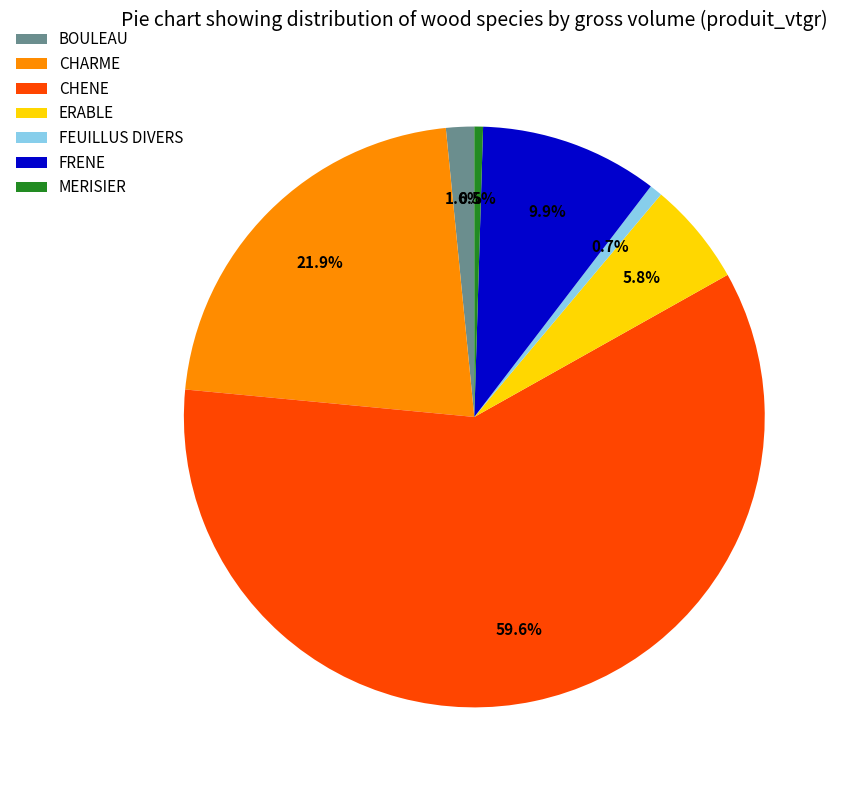

What is the largest slice in the pie chart?

CHENE